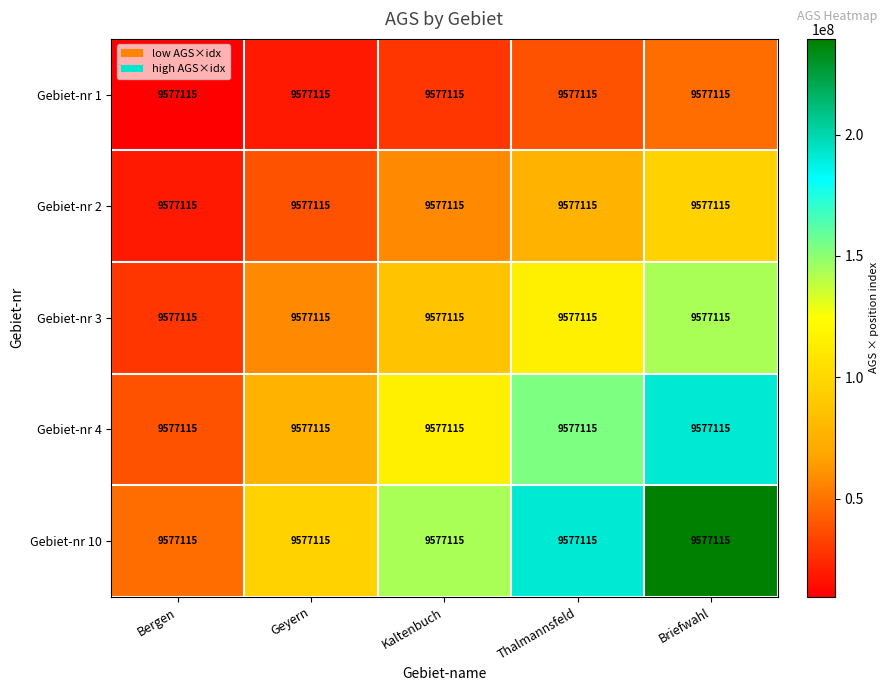

True or false: Gebiet-nr 2 has a value of 95771150 at Briefwahl.

True